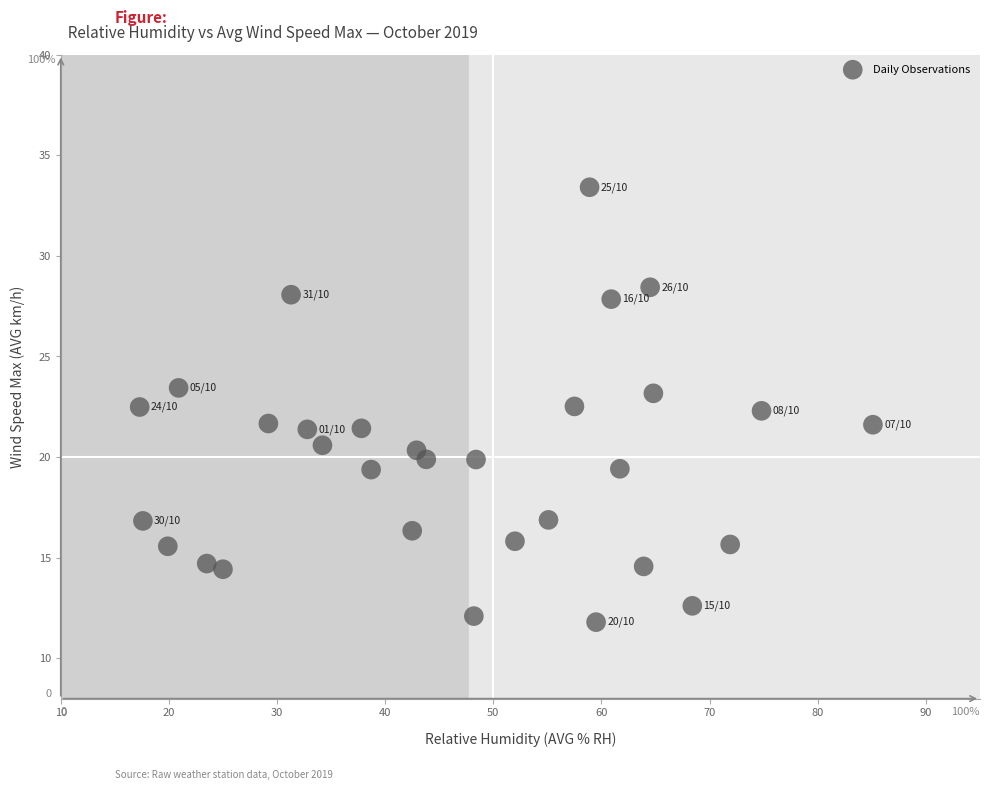

What is the range of Y values (max minus min)?

21.6